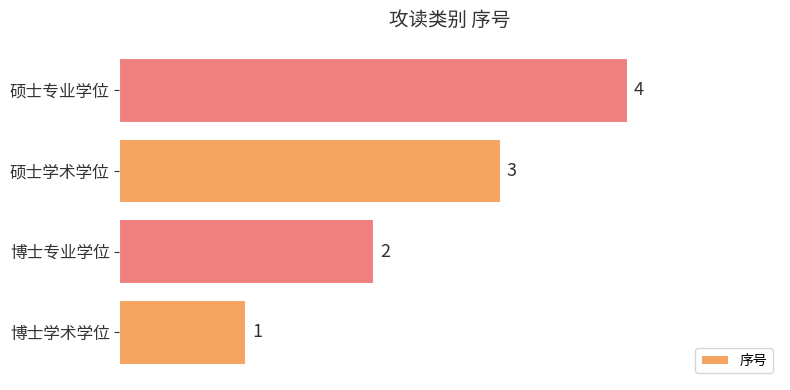

What is the difference between the maximum and minimum values?

3